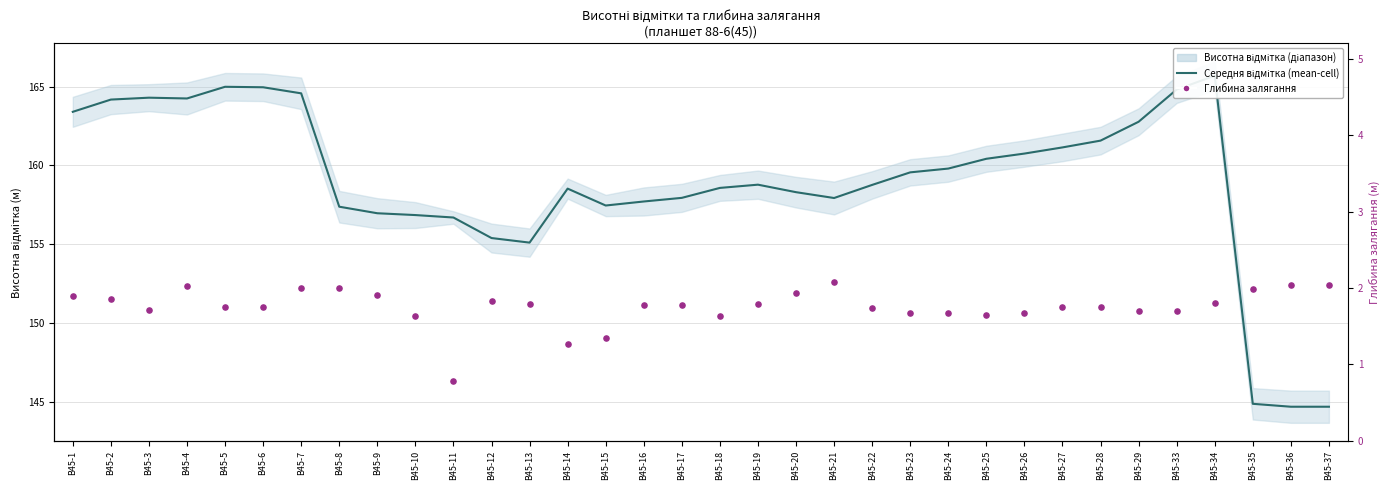

Which series reaches the minimum Y coordinate?

Глибина залягання